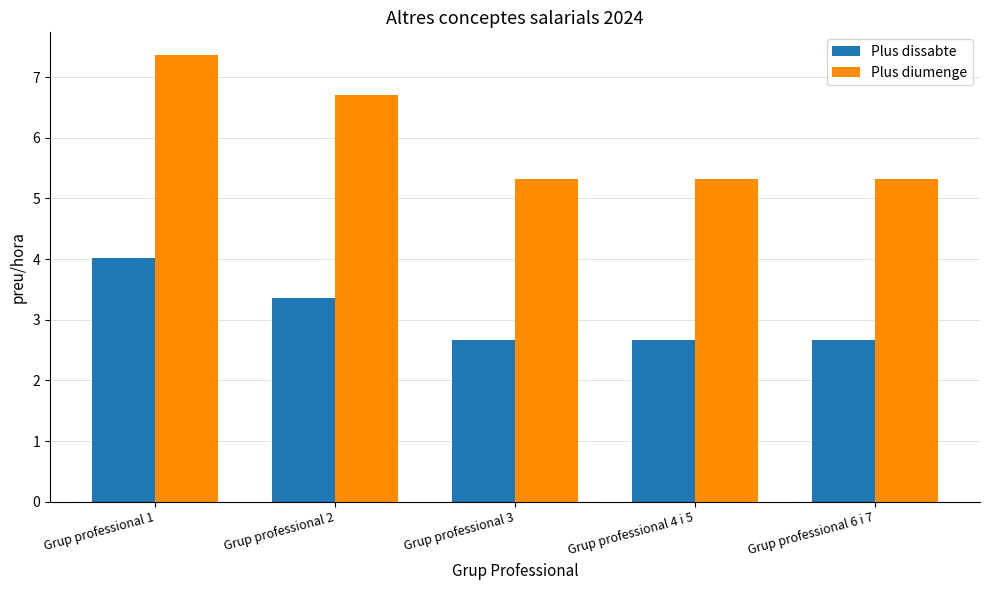

What is the sum of the Plus diumenge values at Grup professional 2 and Grup professional 3?

12.0